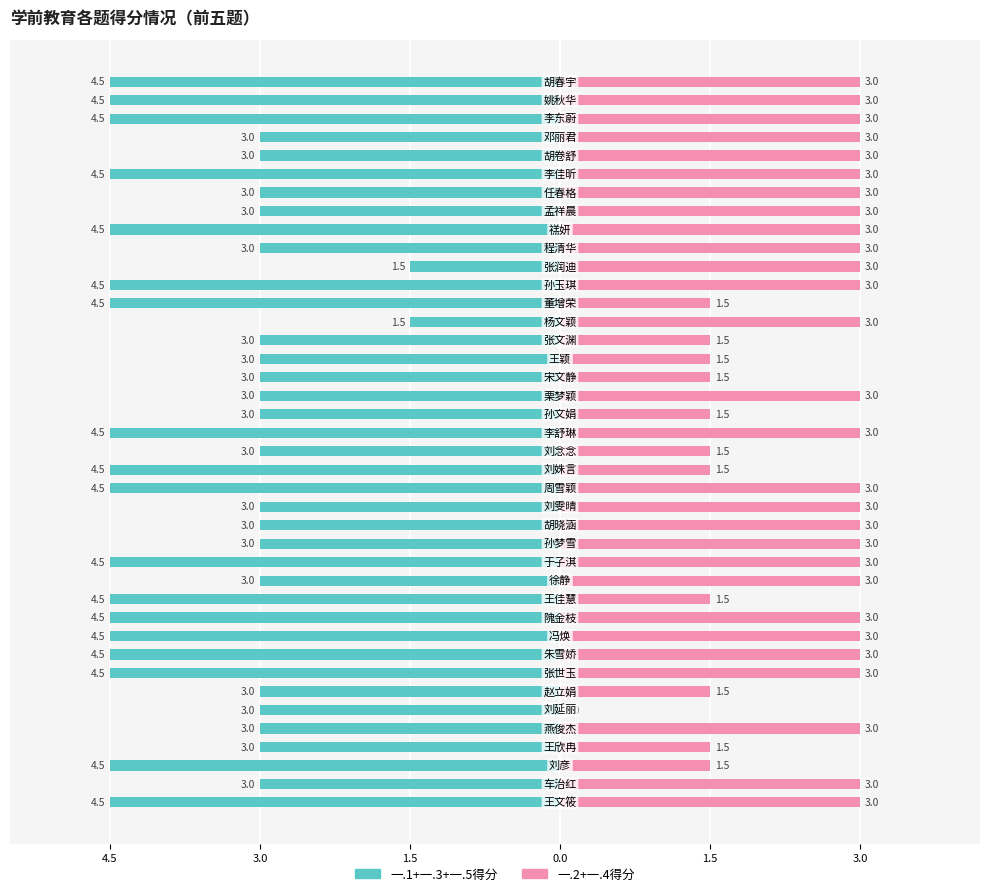

True or false: 一.2+一.4得分 has a value of 3.0 at 12.

True